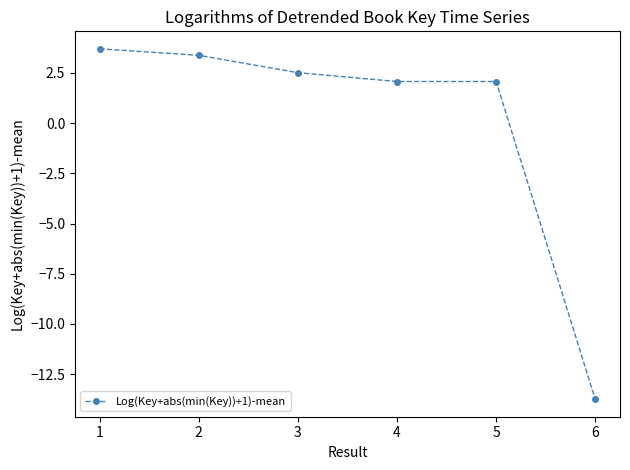

Reading left to right, what are all the values shown in this chart?

3.7	3.4	2.5	2.1	2.1	-13.8